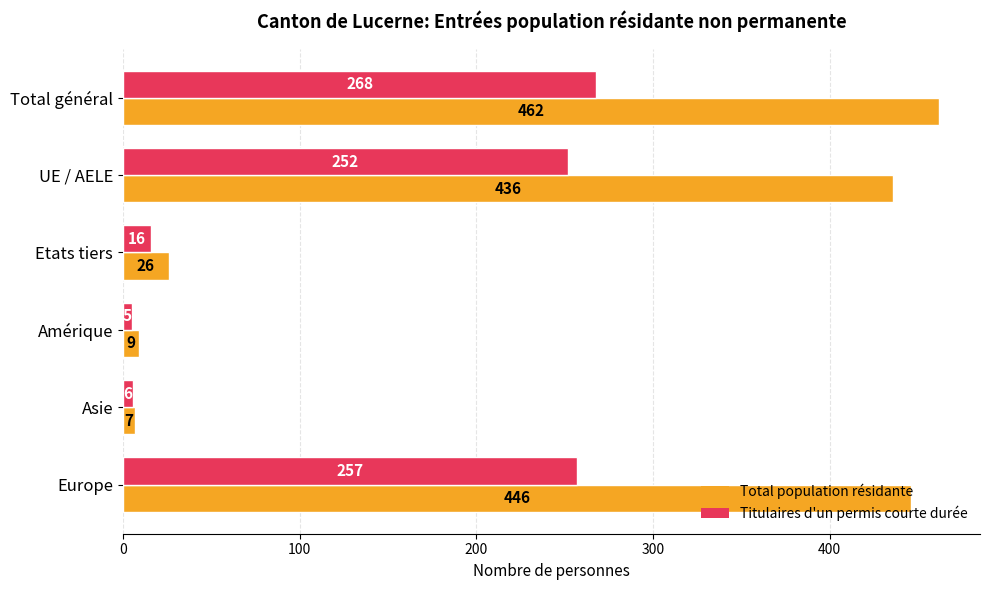

Rank the categories by Total population résidante value from lowest to highest.

Asie, Amérique, Etats tiers, UE / AELE, Europe, Total général